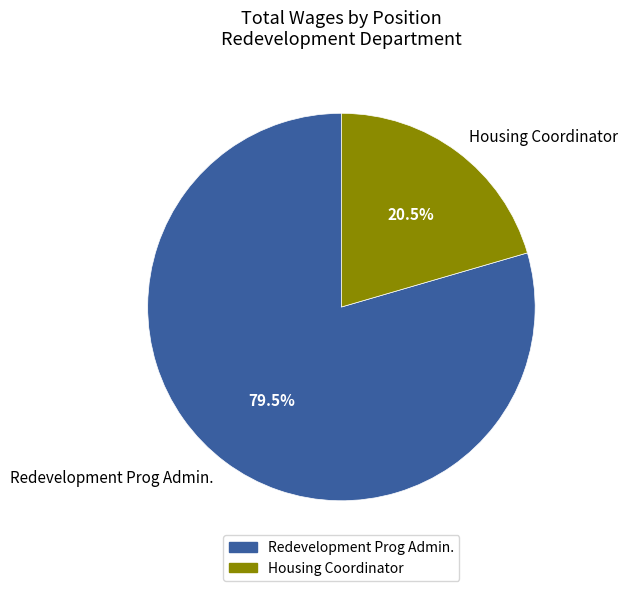

To the nearest percent, what is the difference between the largest and smallest slice percentages?

59%